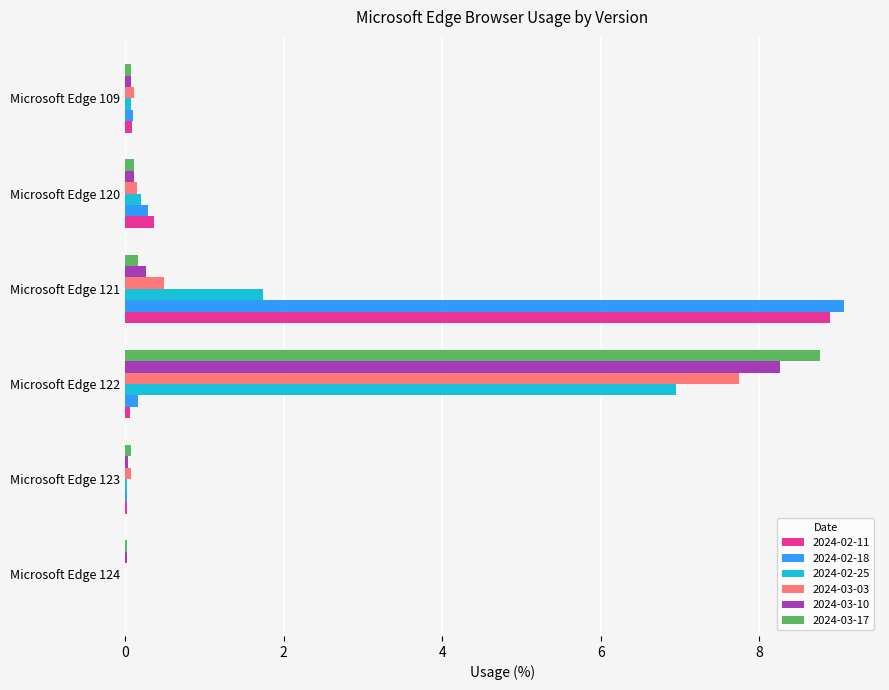

The 2024-02-25 series shows 2.4 at Microsoft Edge 122. True or false?

False